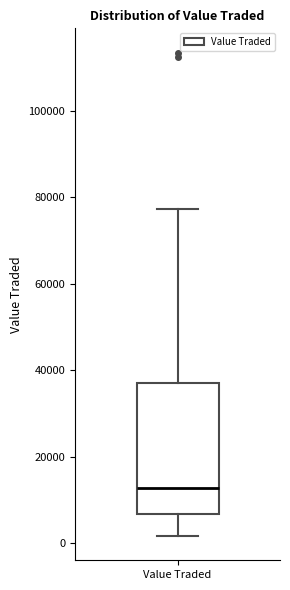

Where does the median line of the box for Value Traded sit on the y-axis? The values are not printed on the chart, so give them approximately, as read against the axis.

12000